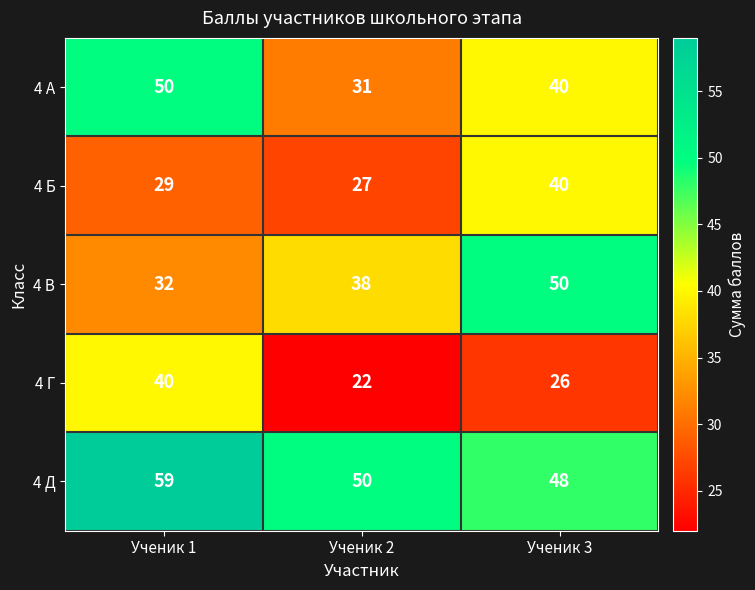

Reading right to left, extract all data points from this chart.

4 А: Ученик 3=40	Ученик 2=31	Ученик 1=50
4 Б: Ученик 3=40	Ученик 2=27	Ученик 1=29
4 В: Ученик 3=50	Ученик 2=38	Ученик 1=32
4 Г: Ученик 3=26	Ученик 2=22	Ученик 1=40
4 Д: Ученик 3=48	Ученик 2=50	Ученик 1=59